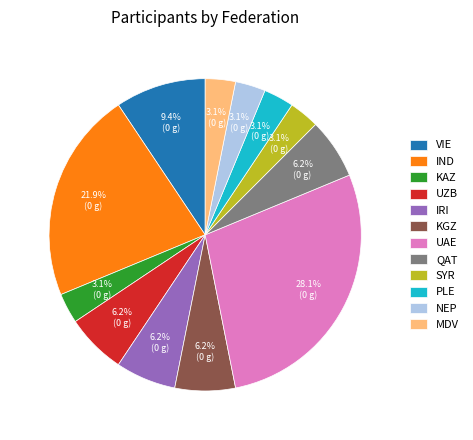

Combined, do QAT and IND account for over 50%?

No